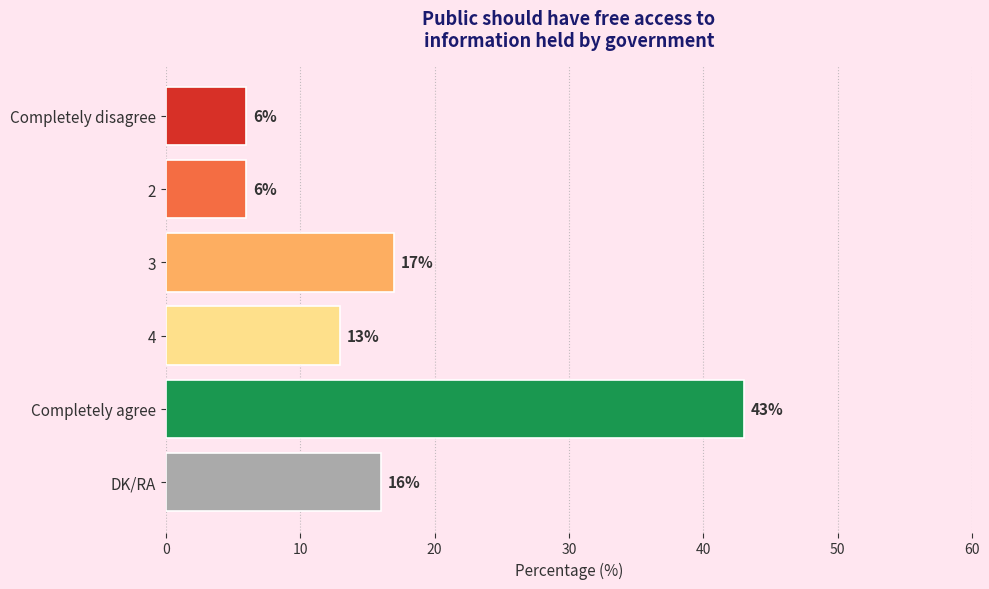

How many values are below 16?

3